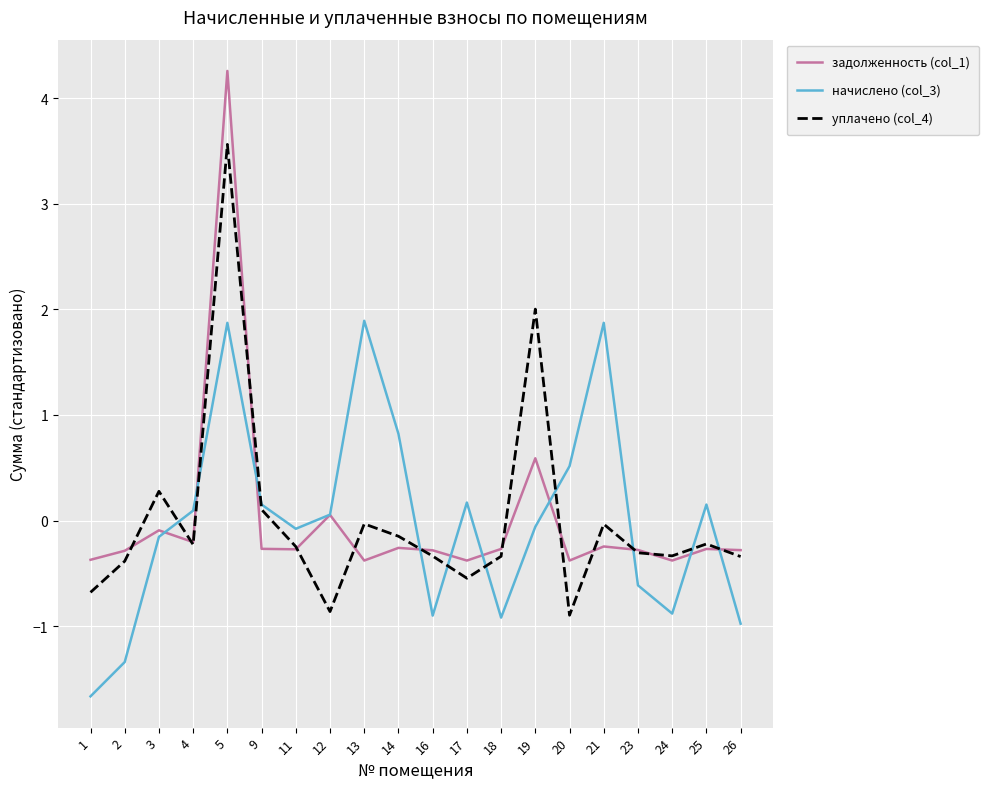

The value of уплачено (col_4) at 3 is 0.3. True or false?

True